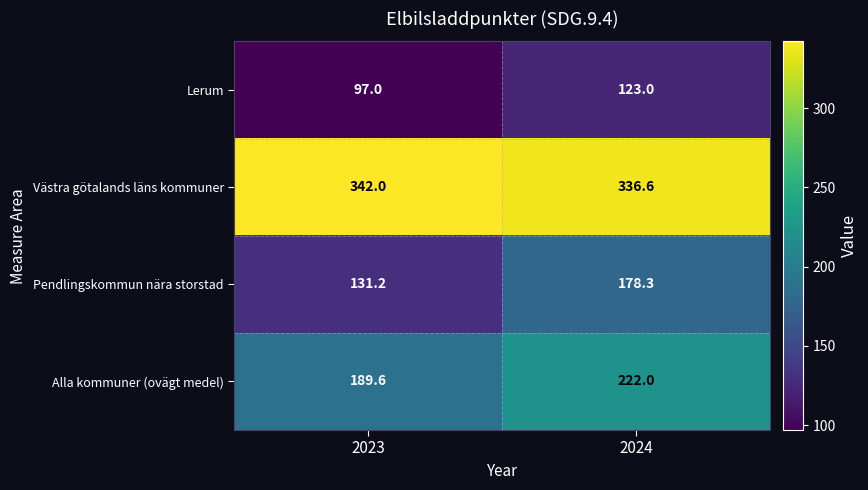

Which series has the largest total across all categories?

Västra götalands läns kommuner